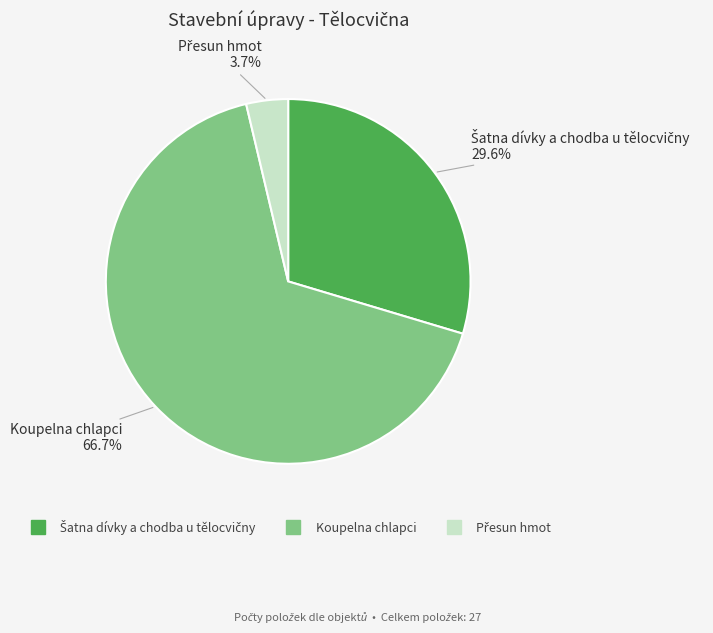

What portion of the pie excludes Koupelna chlapci?

33.3%